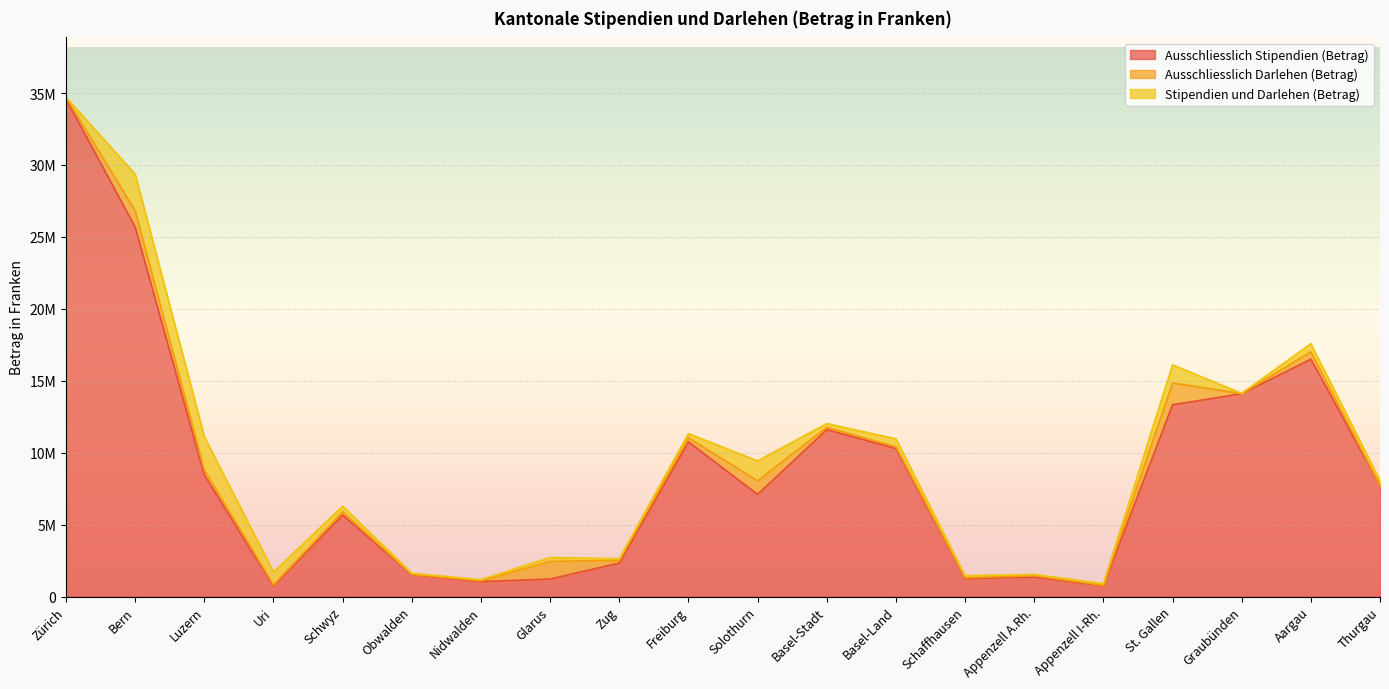

At which category is the sum across all series the highest?

Zürich